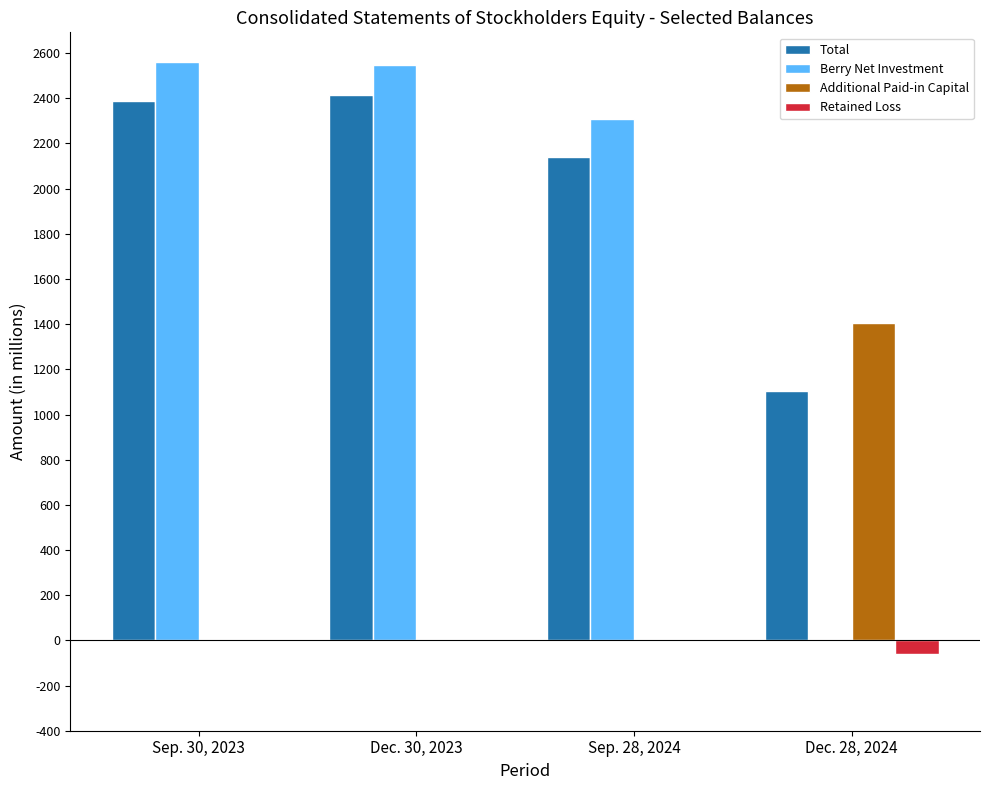

What is the difference between the Total values at Dec. 28, 2024 and Sep. 28, 2024?

1033